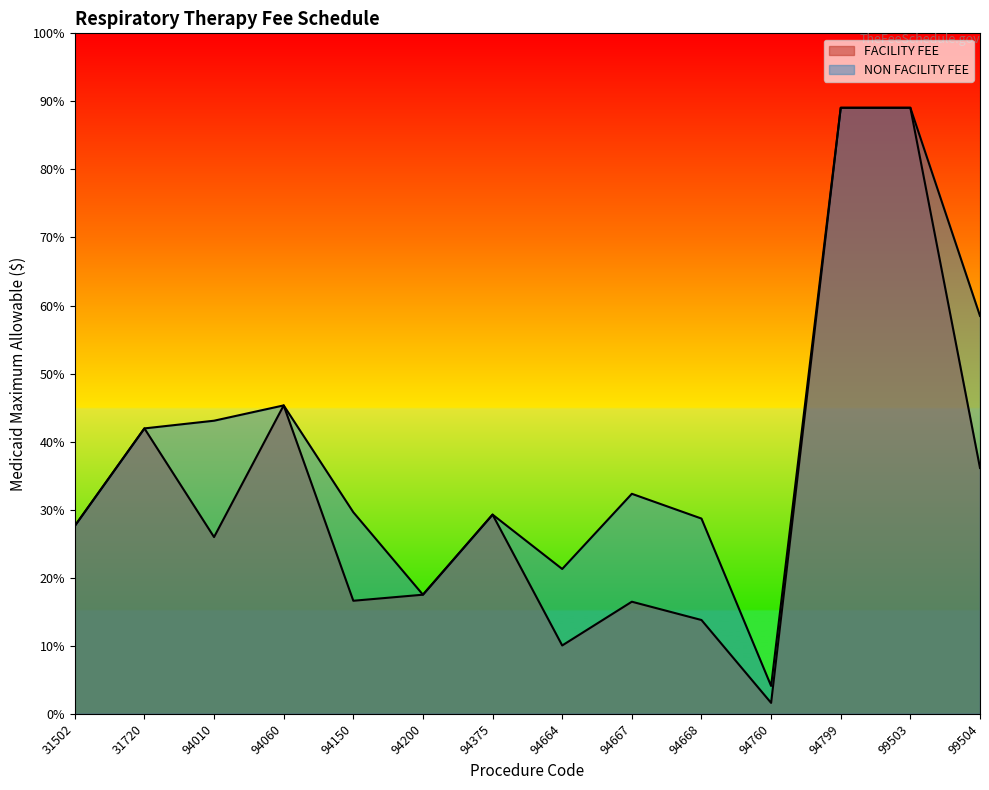

Reading left to right, what are all the values shown in this chart?

FACILITY FEE: 27.6	41.9	26.0	45.3	16.6	17.5	29.3	10.0	16.5	13.8	1.6	89.1	89.1	36.1
NON FACILITY FEE: 27.6	41.9	43.1	45.3	29.6	17.5	29.3	21.3	32.3	28.7	4.1	89.1	89.1	58.5